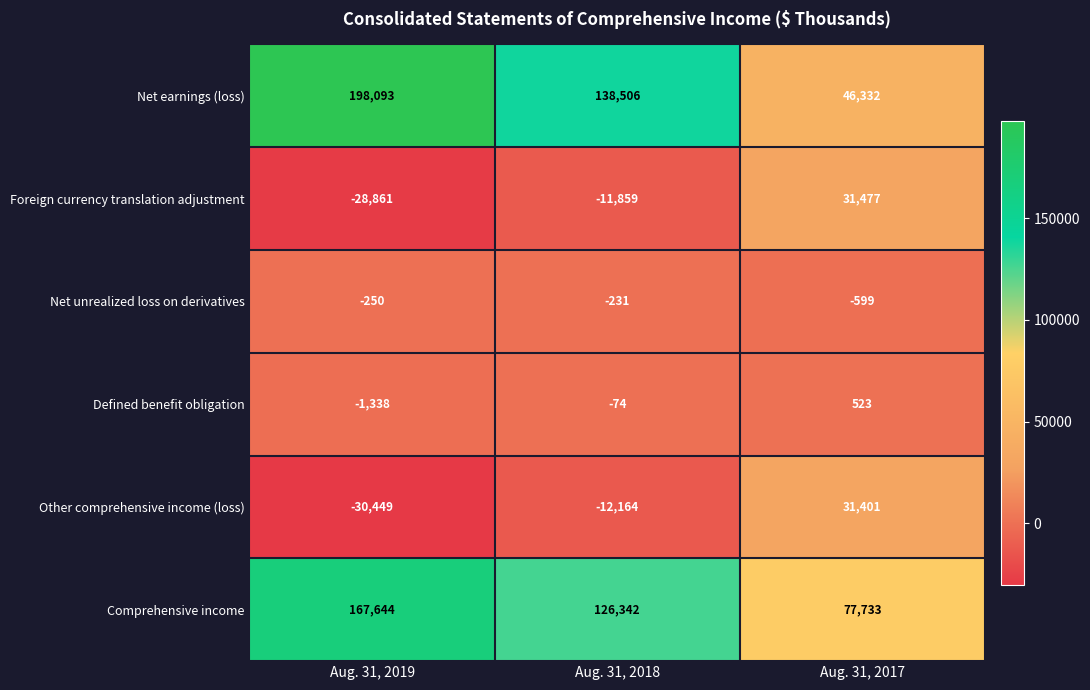

Reading left to right, extract all data points from this chart.

Net earnings (loss): Aug. 31, 2019=198093	Aug. 31, 2018=138506	Aug. 31, 2017=46332
Foreign currency translation adjustment: Aug. 31, 2019=-28861	Aug. 31, 2018=-11859	Aug. 31, 2017=31477
Net unrealized loss on derivatives: Aug. 31, 2019=-250	Aug. 31, 2018=-231	Aug. 31, 2017=-599
Defined benefit obligation: Aug. 31, 2019=-1338	Aug. 31, 2018=-74	Aug. 31, 2017=523
Other comprehensive income (loss): Aug. 31, 2019=-30449	Aug. 31, 2018=-12164	Aug. 31, 2017=31401
Comprehensive income: Aug. 31, 2019=167644	Aug. 31, 2018=126342	Aug. 31, 2017=77733